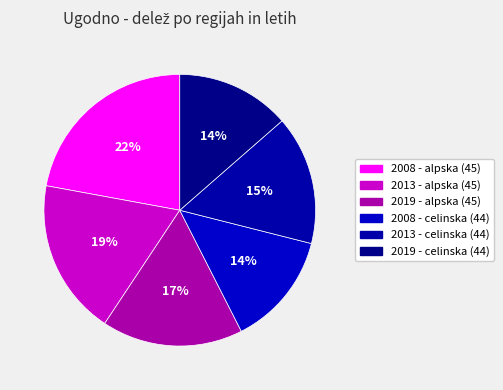

Approximately how many times larger is the value at 2008 - celinska (44) compared to 2008 - alpska (45)?

0.6